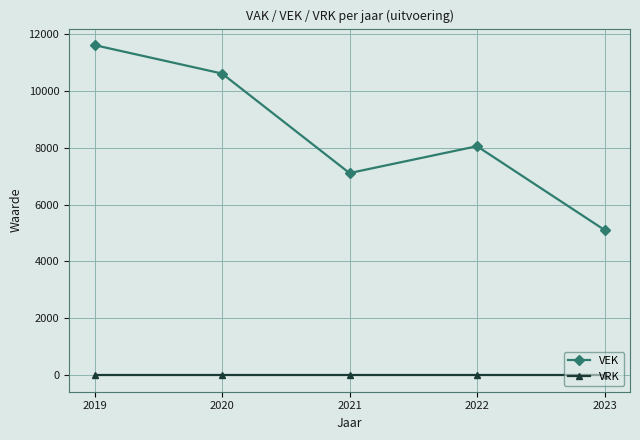

How many interior local peaks does the VEK series have?

1